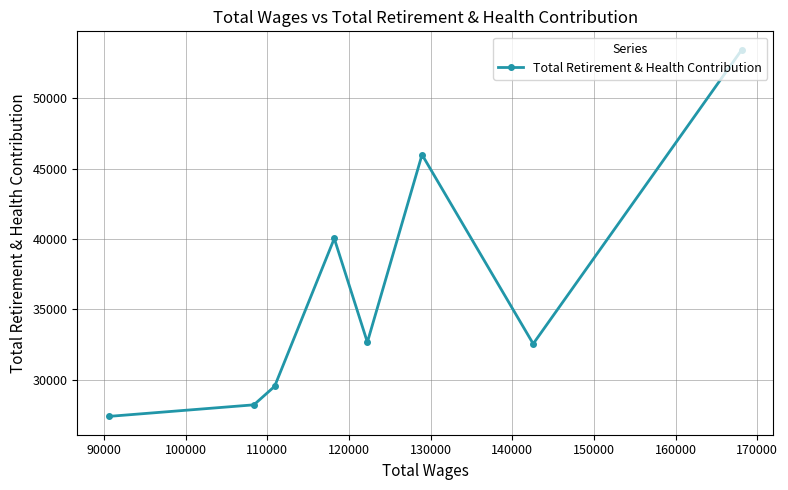

What is the greatest value displayed?

53452